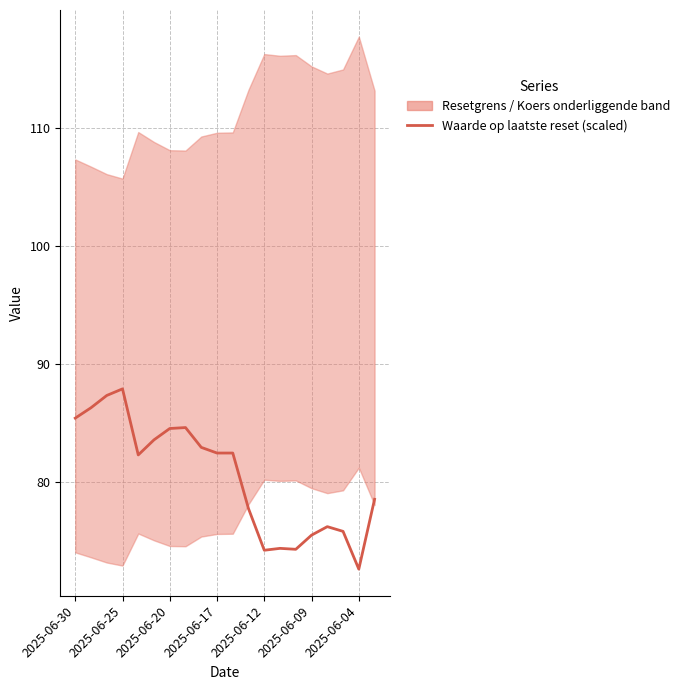

Count the number of values greater than 82.

11